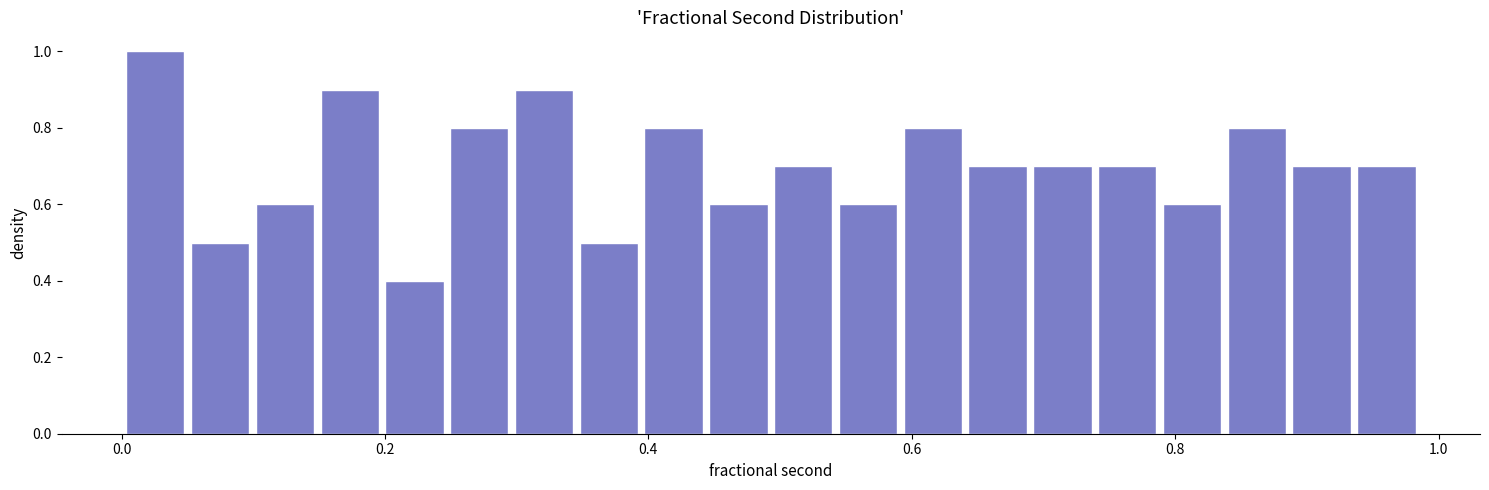

Read against the x-axis, roughly where is the centre of the tallest bar?

0.02